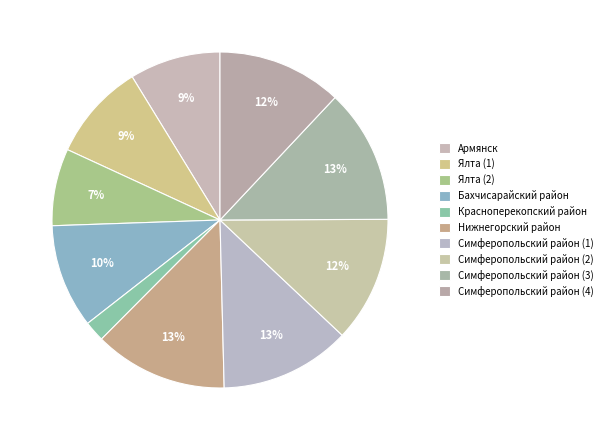

Which category has the biggest portion of the pie?

Симферопольский район (3)